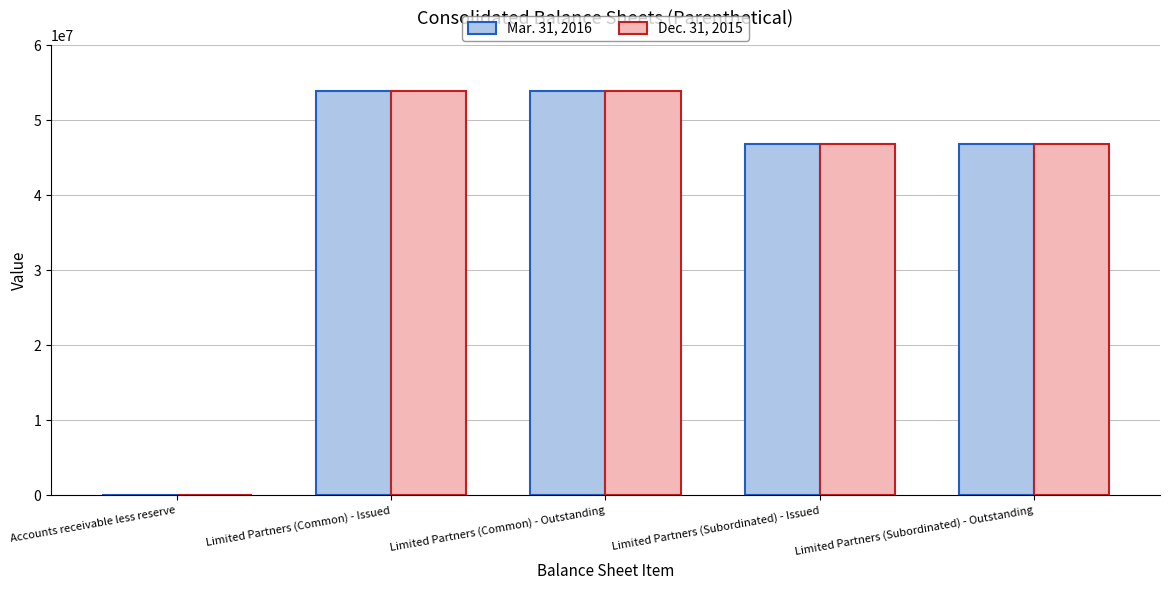

Count the Dec. 31, 2015 values in the range 46811398 to 53834784.

4